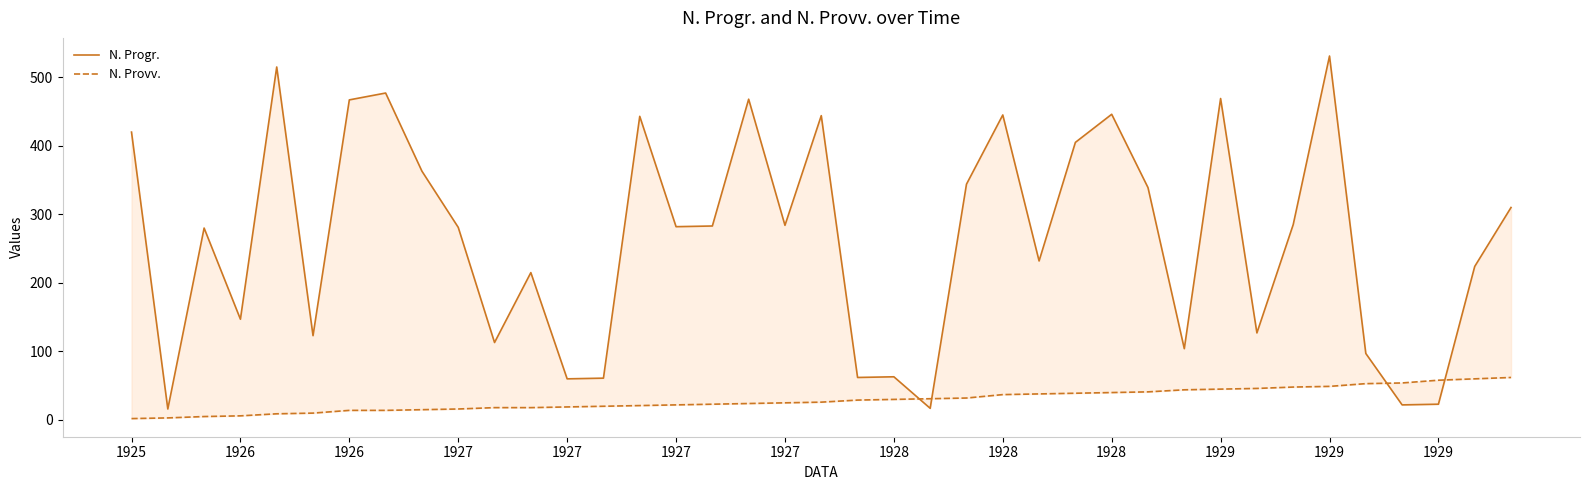

List the series in order of their peak value, lowest first.

N. Provv., N. Progr.